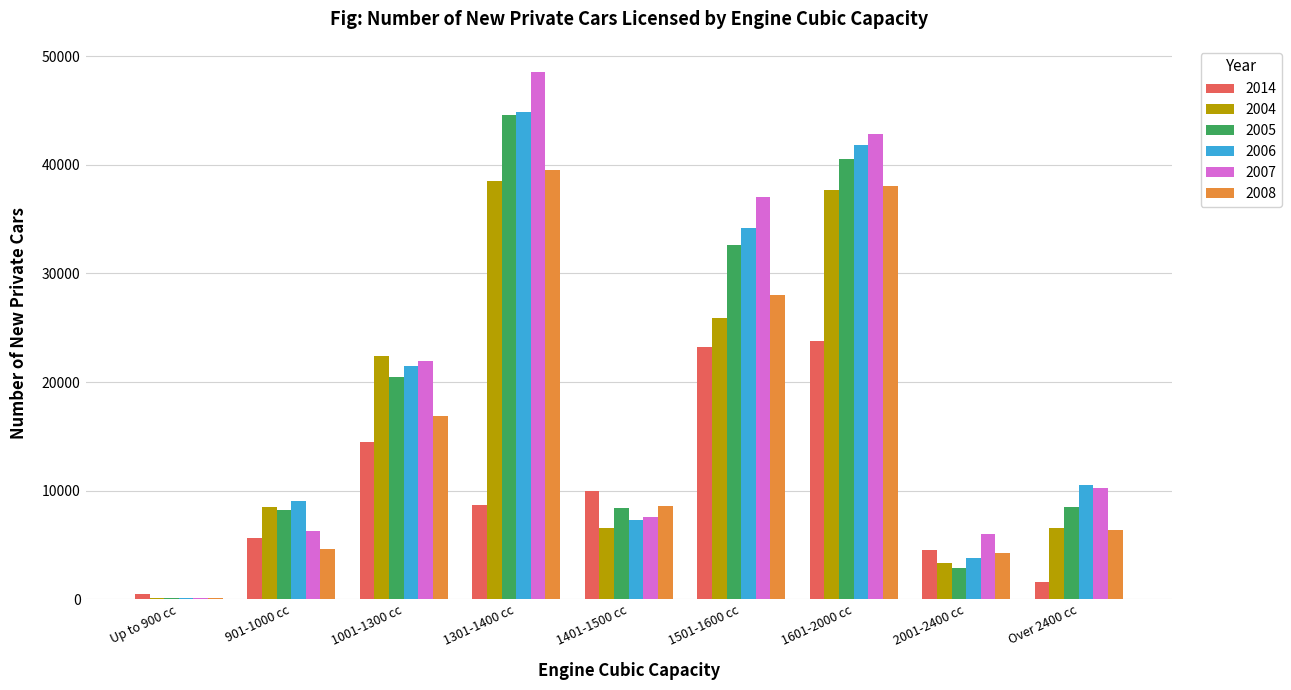

What is the approximate value of 2014 at 1501-1600 cc, to the nearest 50?

23200